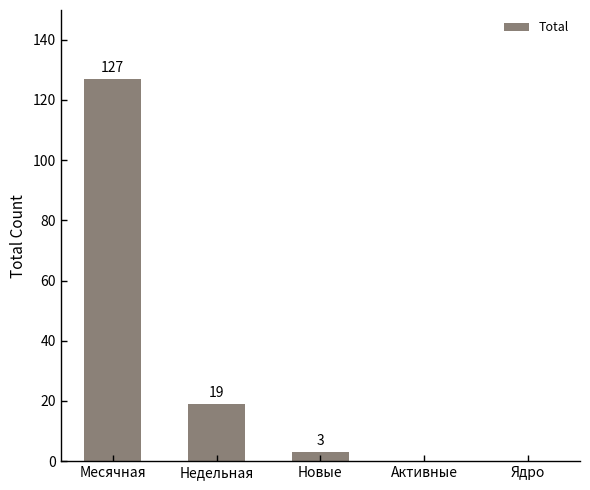

What is the sum of the values at Месячная and Активные?

127